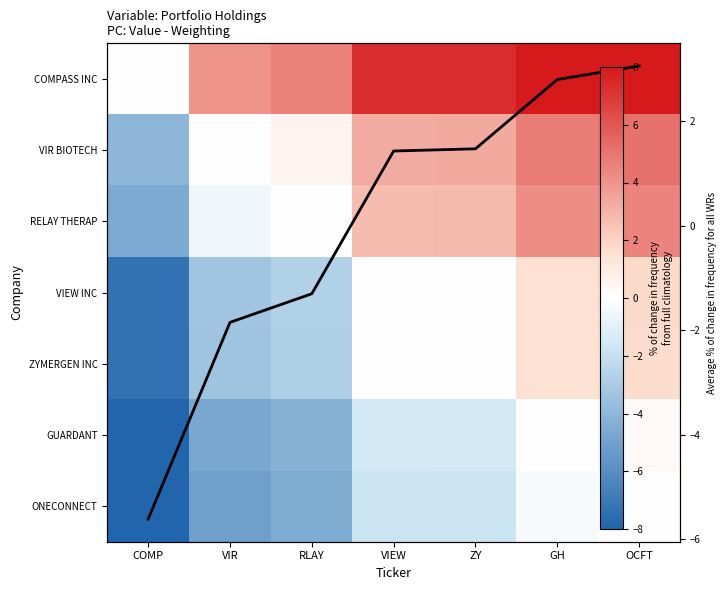

What is the sum of all ZYMERGEN INC values?

-10.3